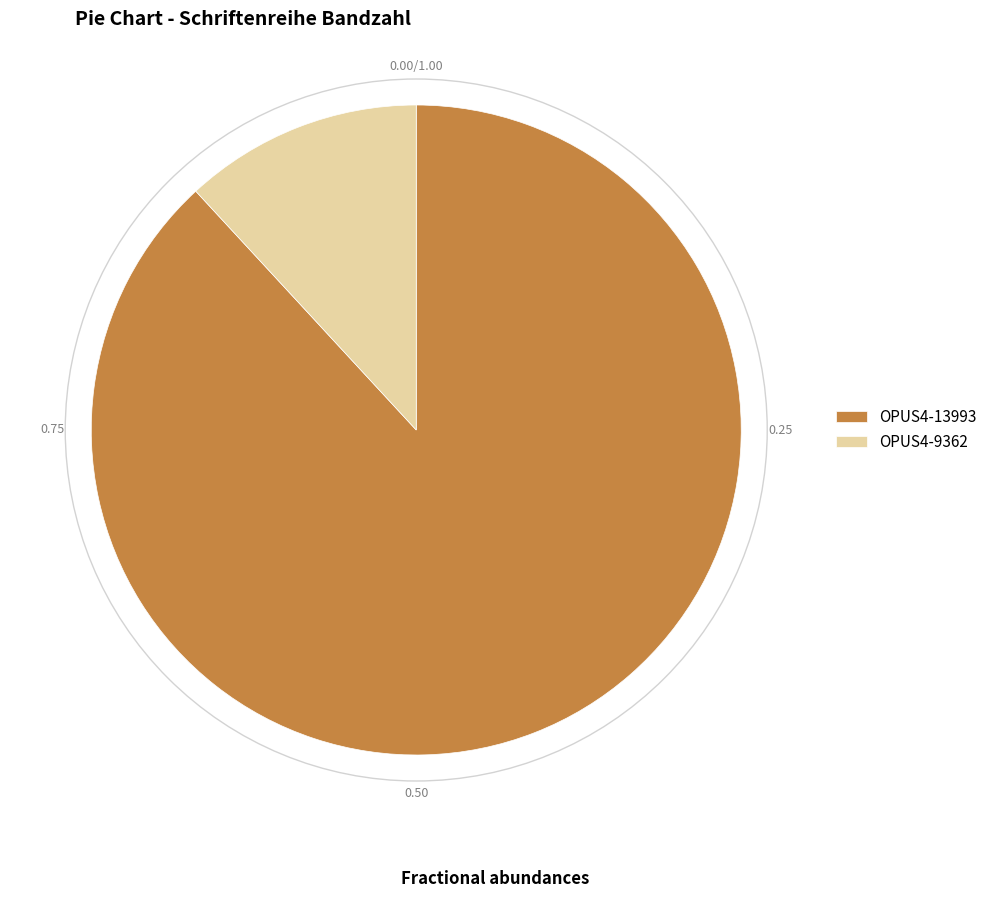

Rank the categories by value from lowest to highest.

OPUS4-9362, OPUS4-13993